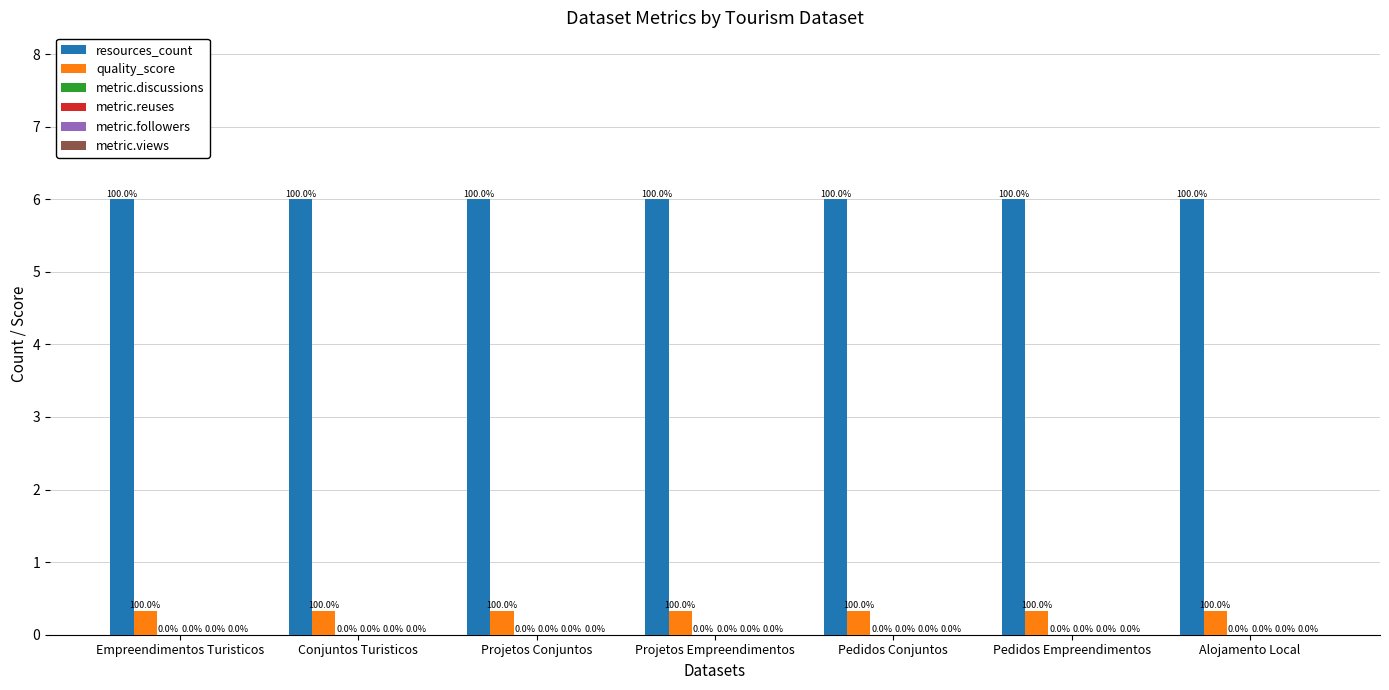

How many groups of bars are there?

7